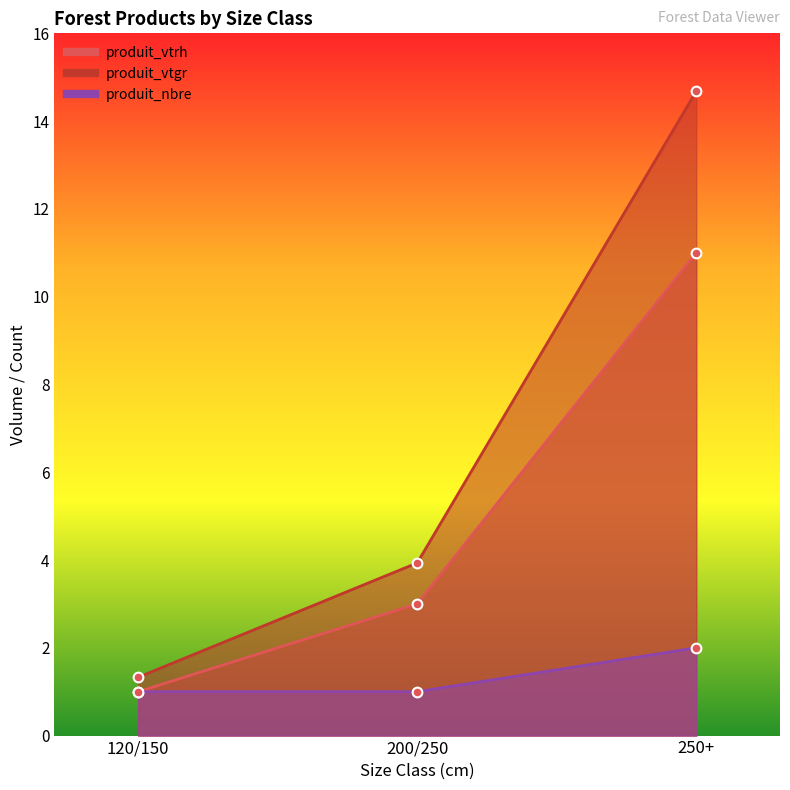

What position from the left is 200/250?

2